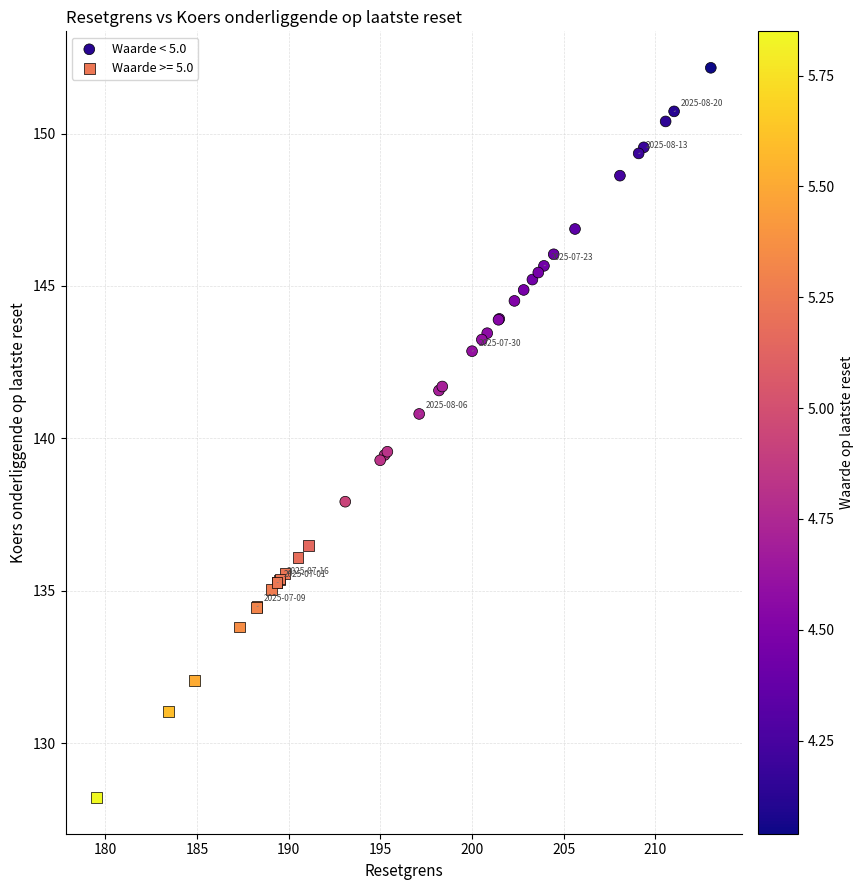

Which series reaches the maximum Y coordinate?

Waarde < 5.0